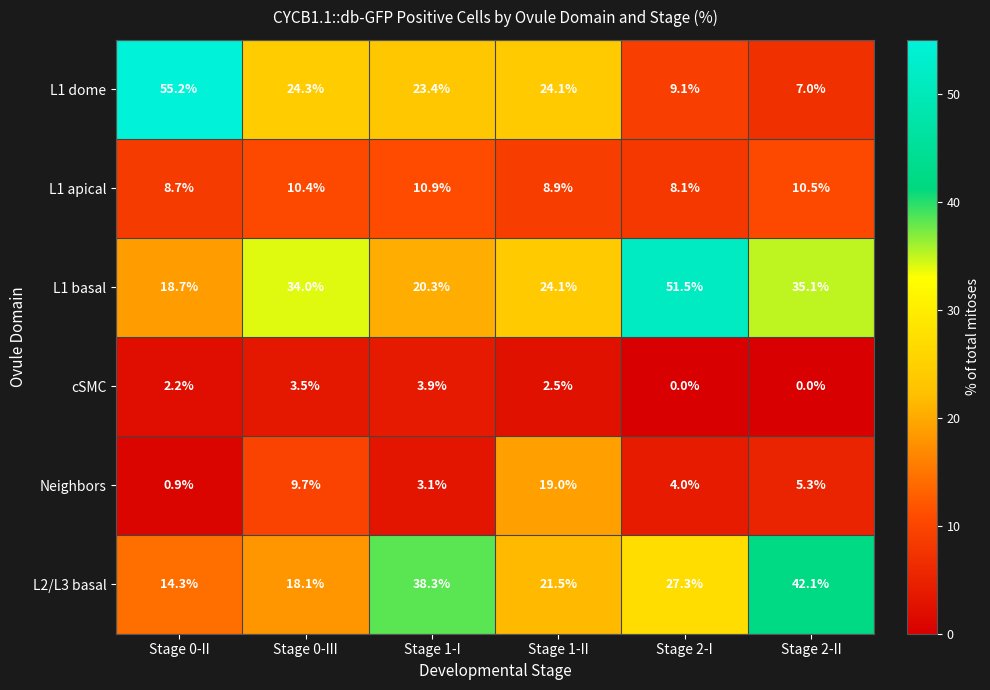

Rank the series by their maximum value, from lowest to highest.

cSMC, L1 apical, Neighbors, L2/L3 basal, L1 basal, L1 dome